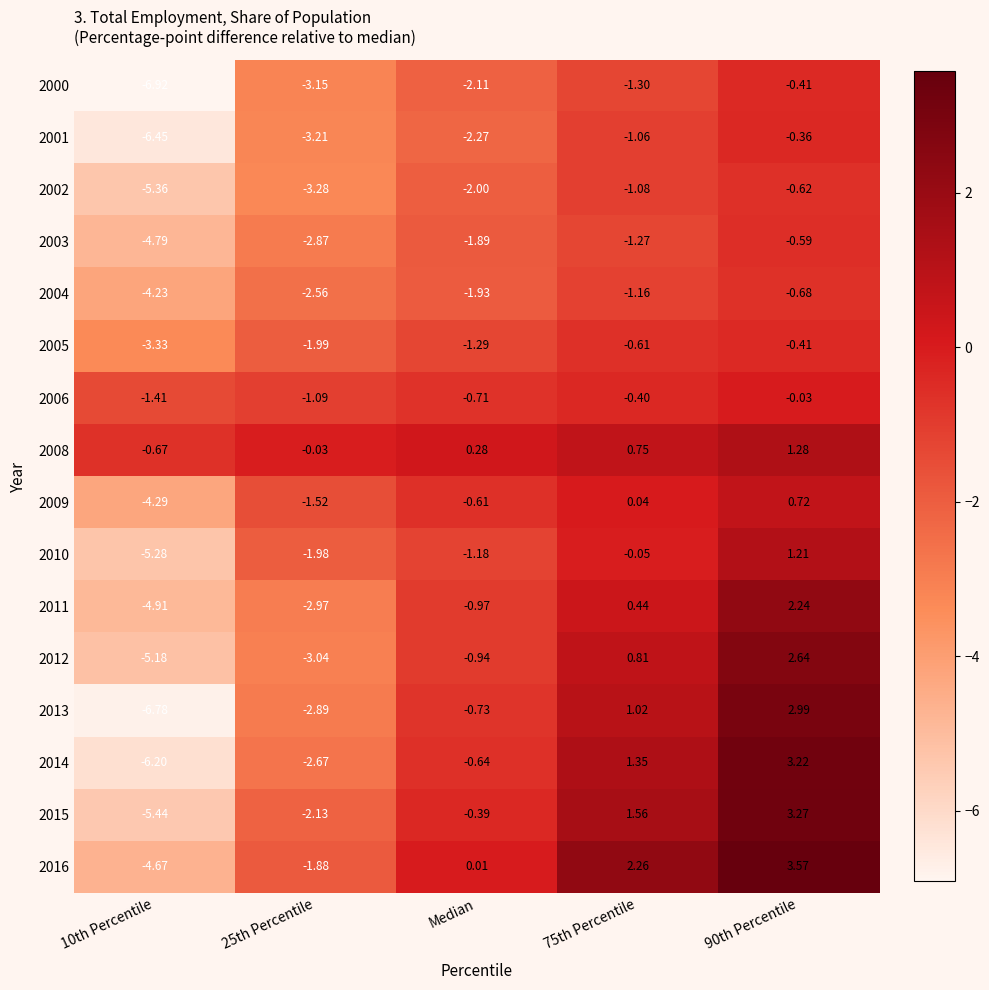

Is the value of 2009 at 75th Percentile greater than the value of 2001 at 90th Percentile?

Yes